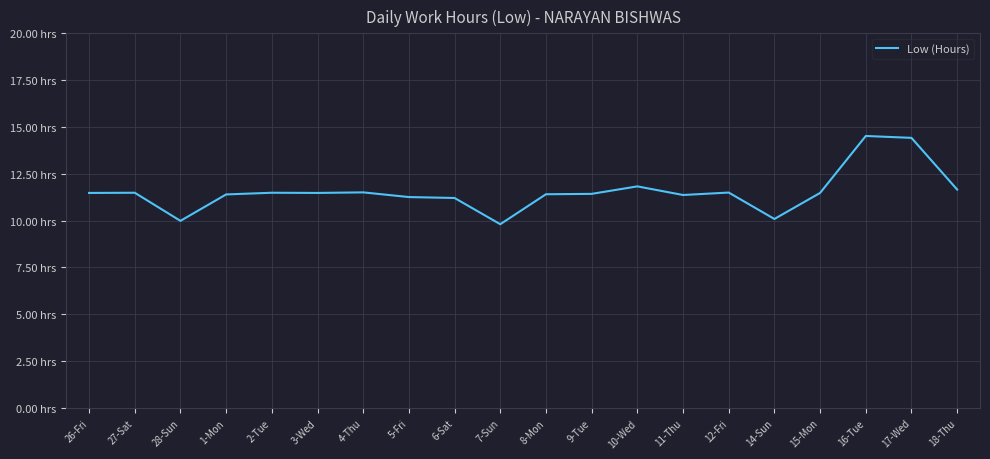

Does the chart have visible grid lines?

Yes